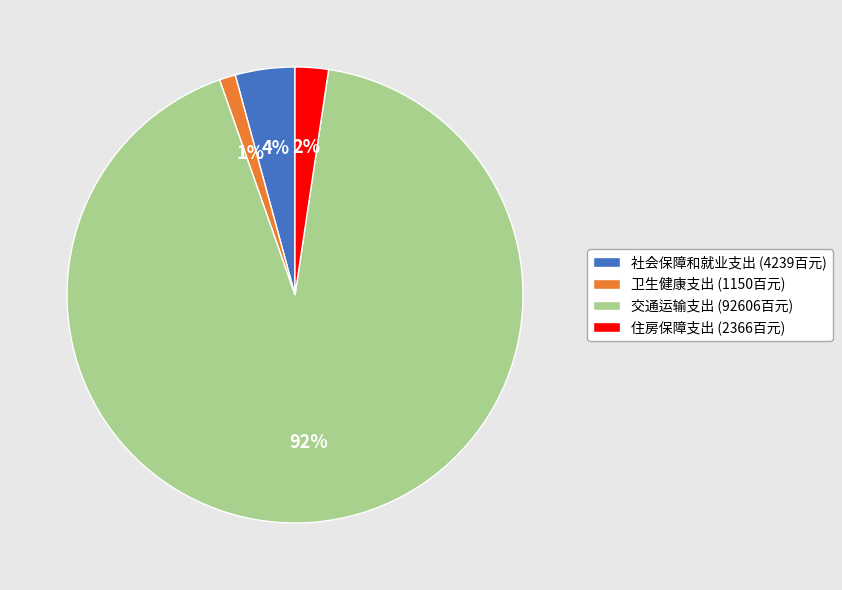

Which slice represents more than half of the pie?

交通运输支出